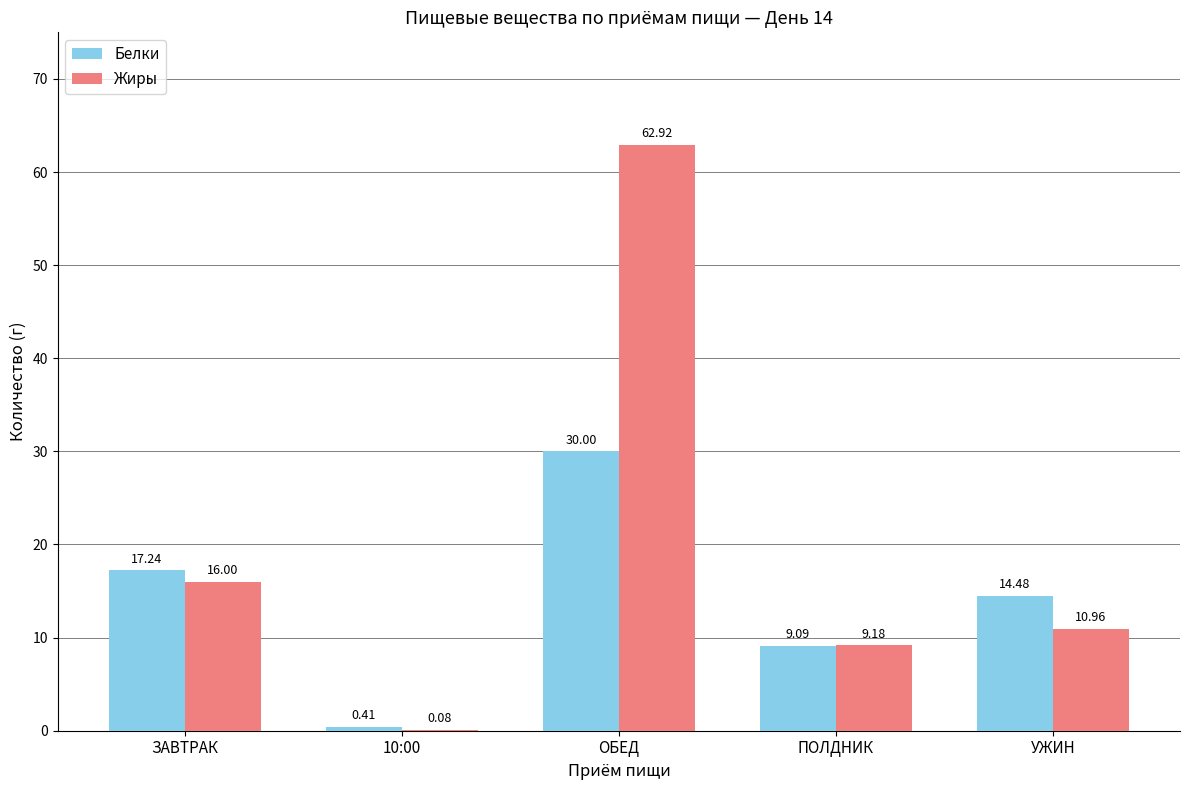

Which category has the highest value in the Белки series?

ОБЕД